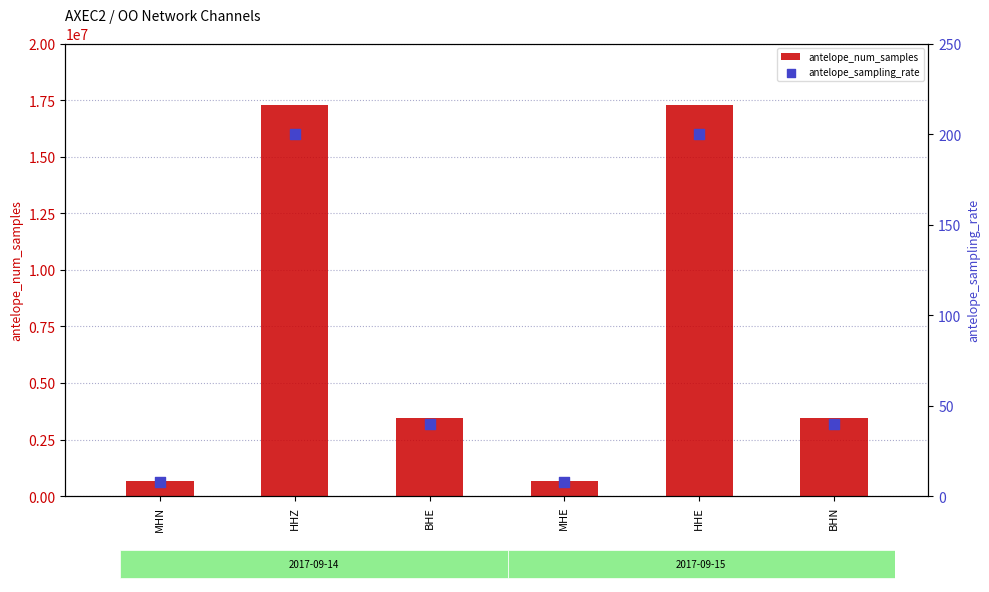

What are all the series names shown in the legend?

antelope_num_samples, antelope_sampling_rate